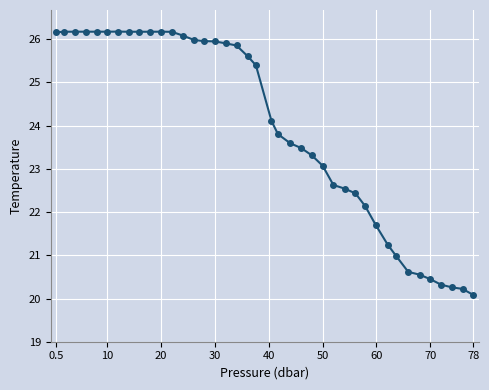

What is the smallest value displayed?

20.1